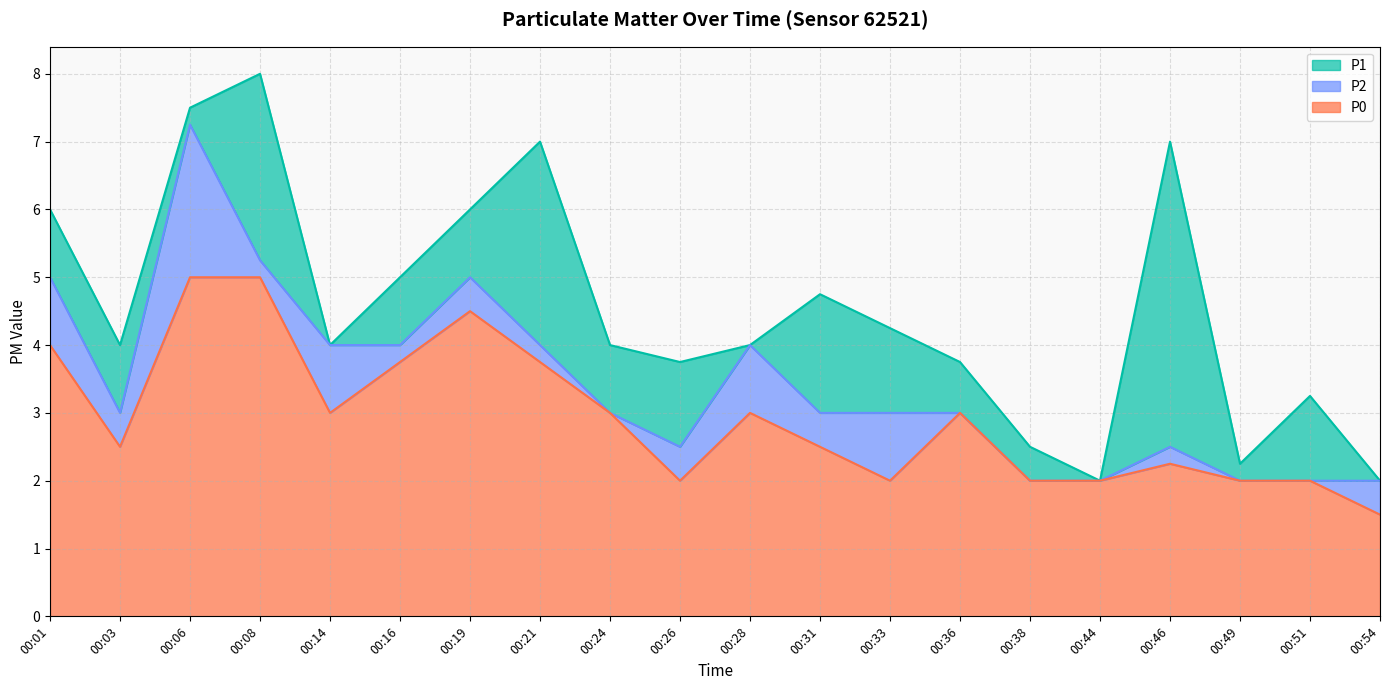

Where is the first local minimum for P2?

00:03